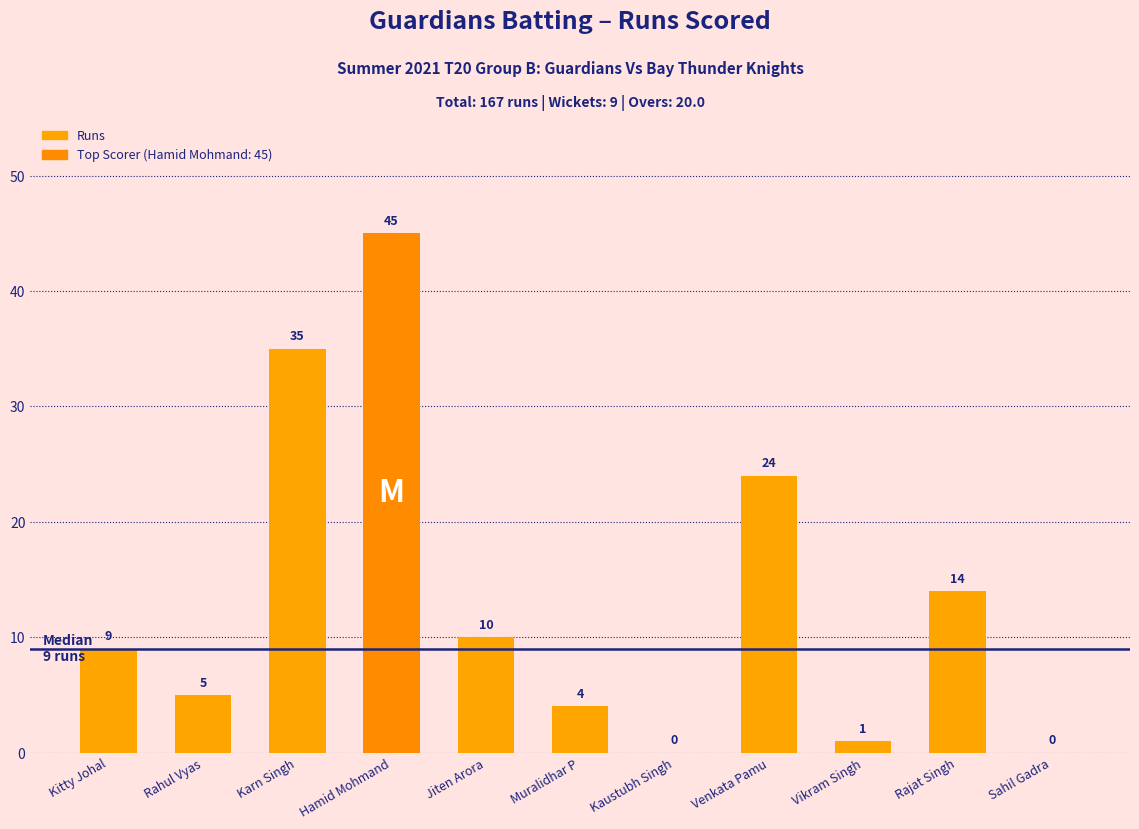

Are the bars horizontal?

No